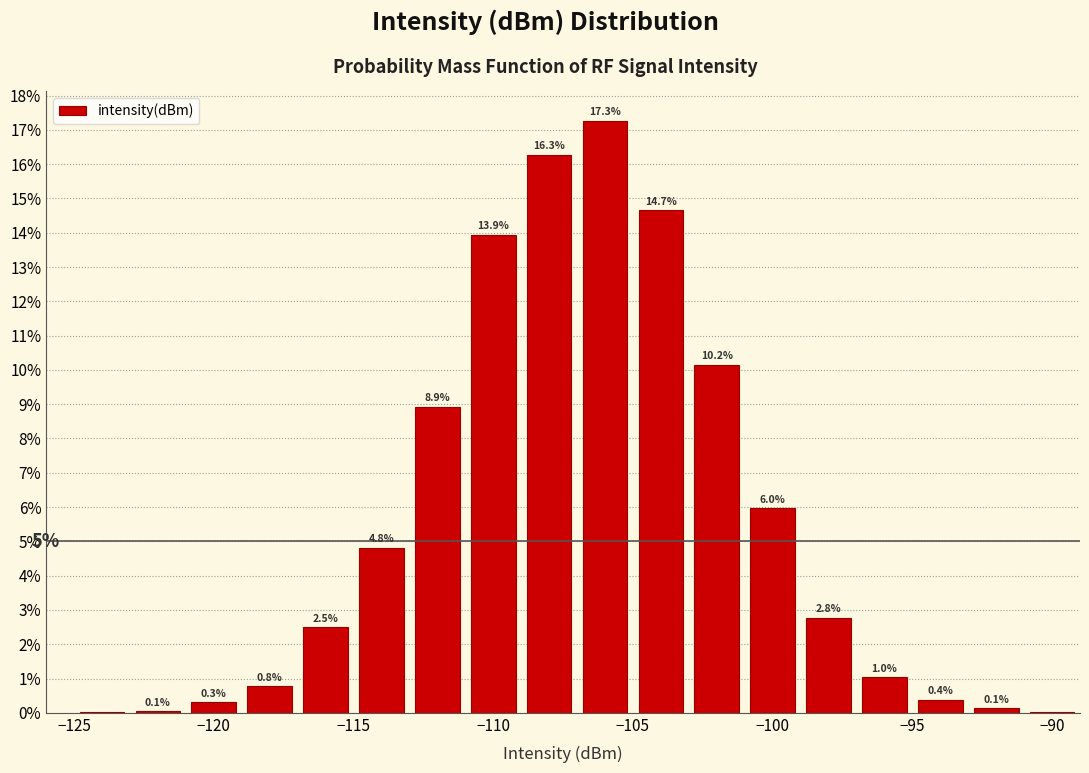

Which range on the x-axis has the tallest bar?

-107 to -105